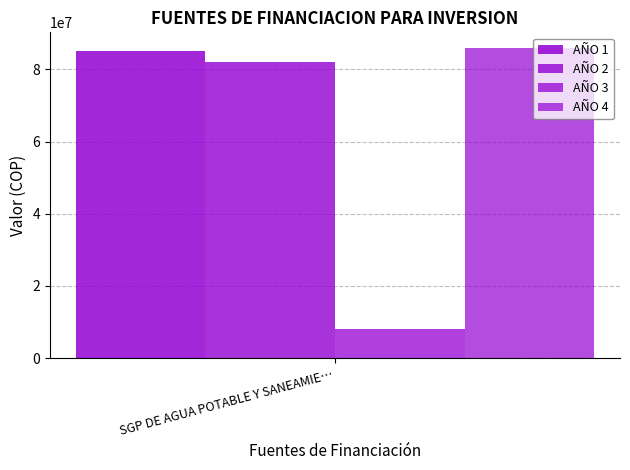

How many categories are shown in the chart?

1